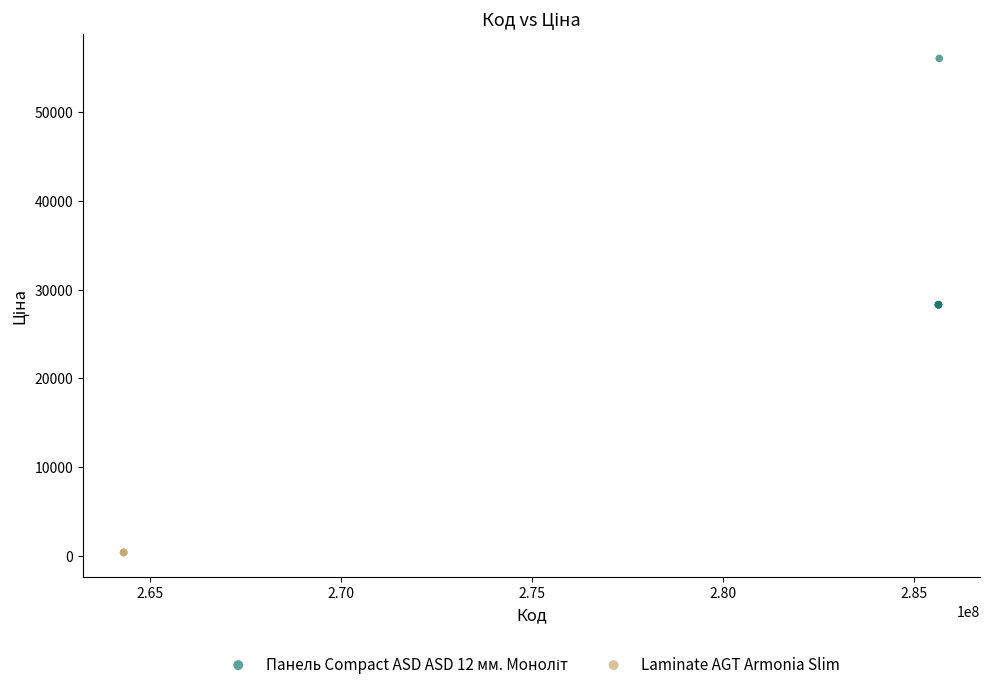

Which series reaches the minimum Y coordinate?

Laminate AGT Armonia Slim